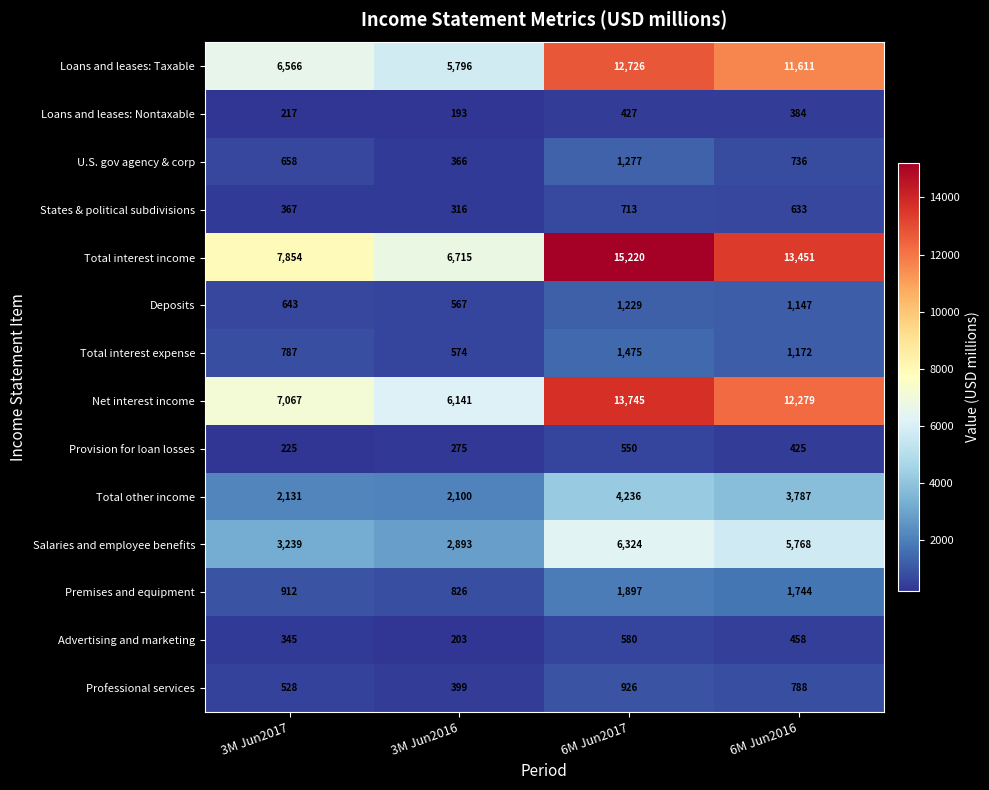

Count the number of categories in the chart.

4